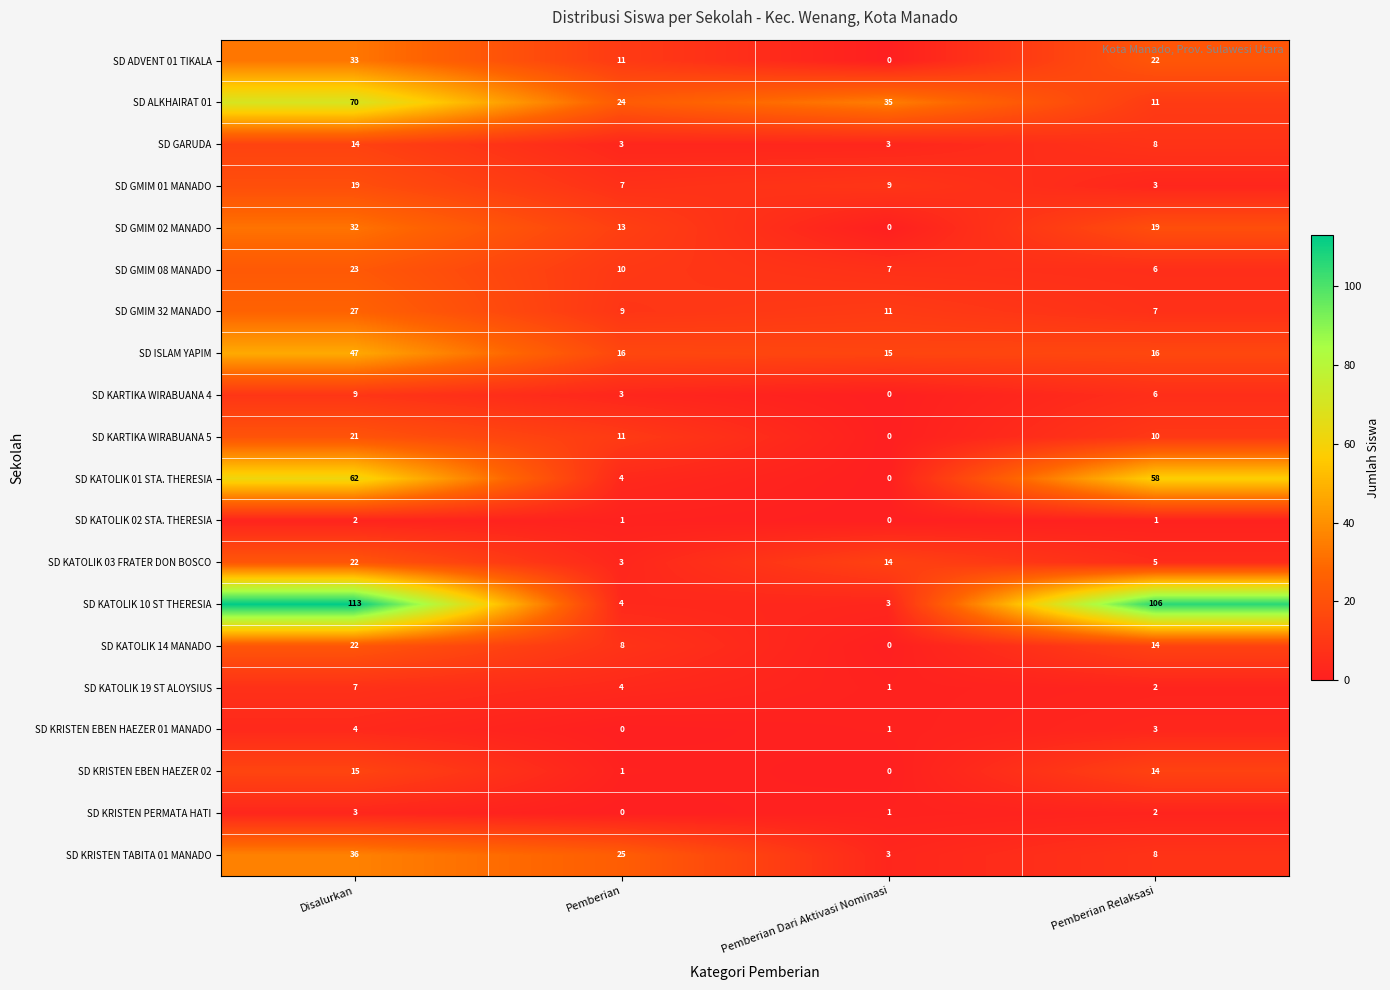

Count the number of categories in the chart.

4